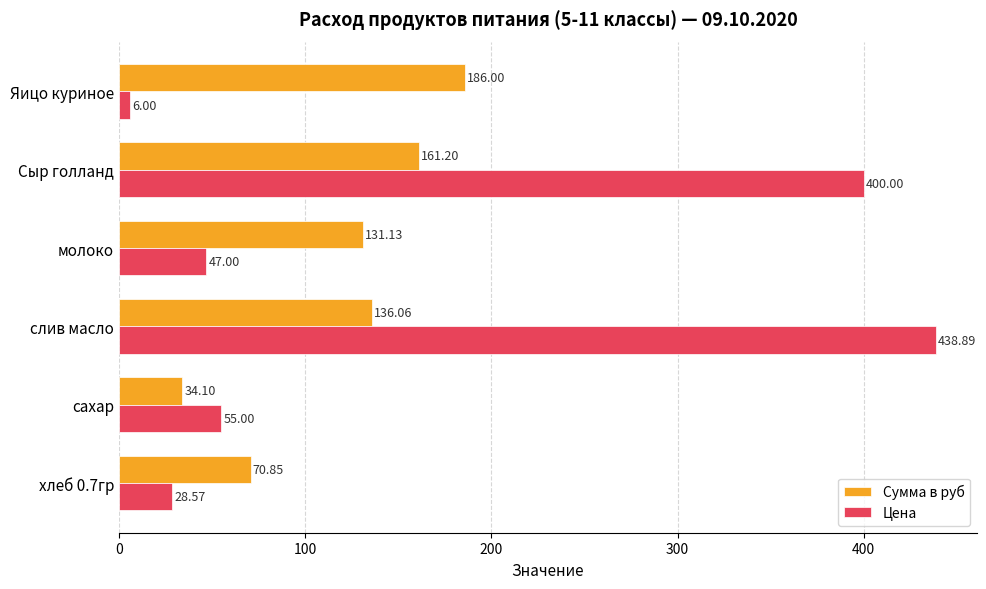

How many data points in Цена are less than 55?

3